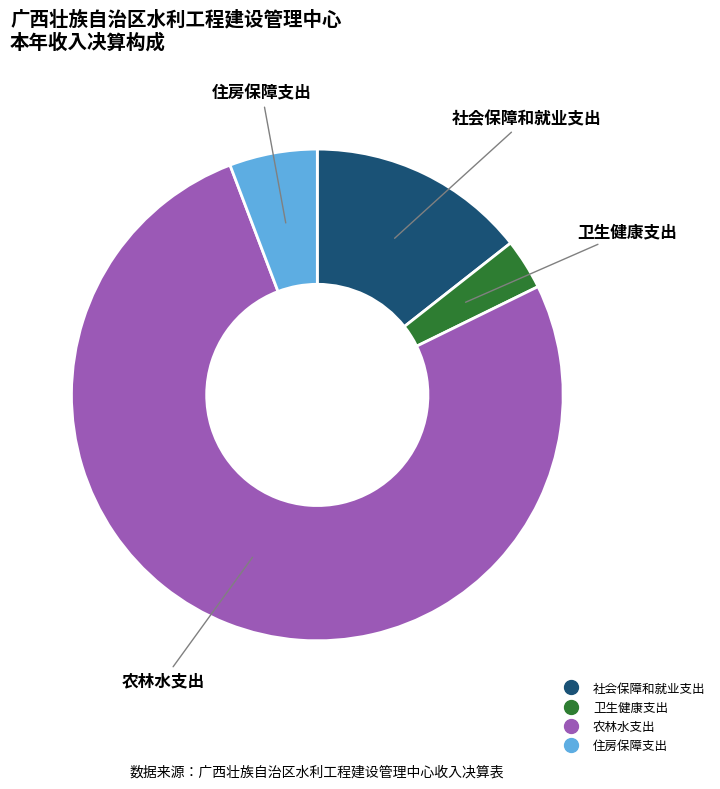

How many slices are in this pie chart?

4